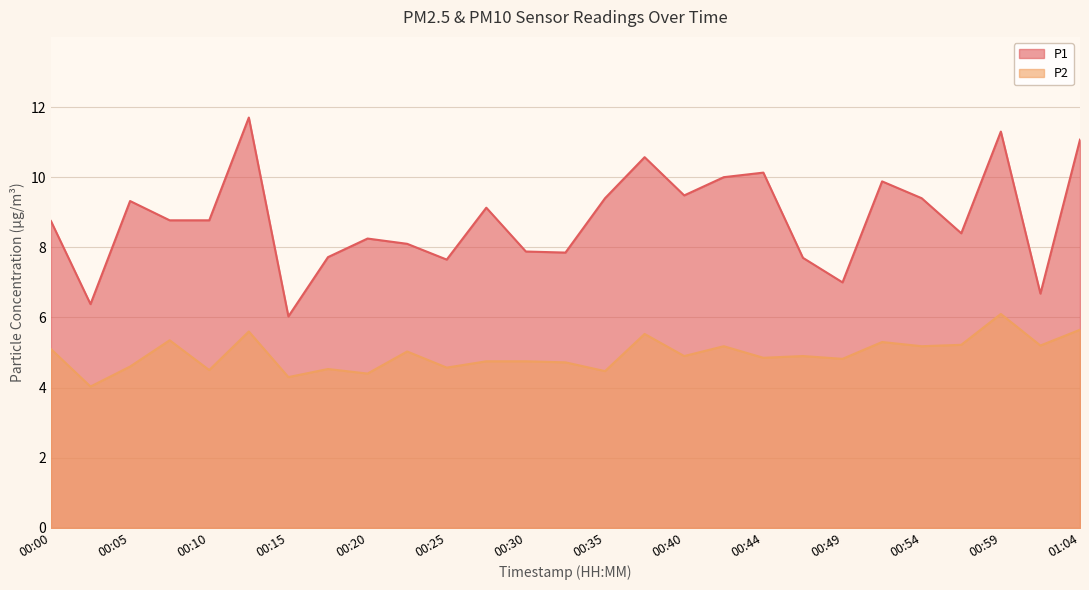

Rank the series by their maximum value, from highest to lowest.

P1, P2